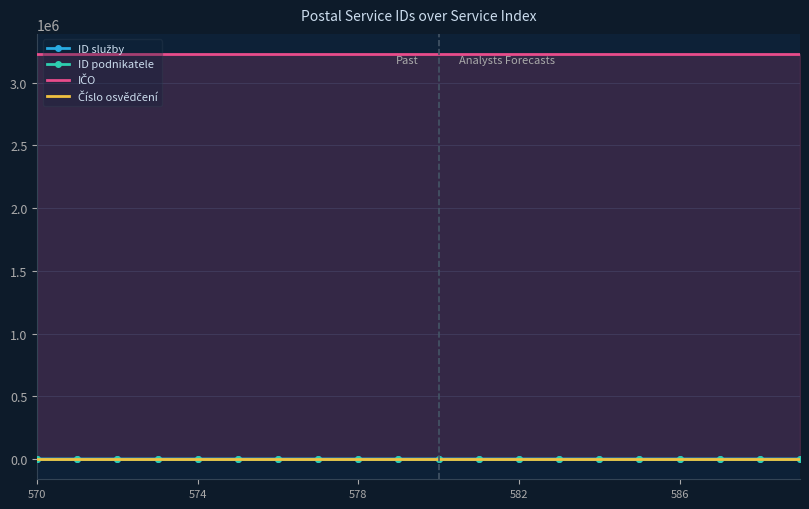

Reading left to right, what are all the values shown in this chart?

ID služby: 570	571	572	573	574	575	576	577	578	579	580	581	582	583	584	585	586	587	588	589
ID podnikatele: 55	55	55	55	55	55	55	55	55	55	55	55	55	55	55	55	55	55	55	55
IČO: 3228100	3228100	3228100	3228100	3228100	3228100	3228100	3228100	3228100	3228100	3228100	3228100	3228100	3228100	3228100	3228100	3228100	3228100	3228100	3228100
Číslo osvědčení: 55	55	55	55	55	55	55	55	55	55	55	55	55	55	55	55	55	55	55	55